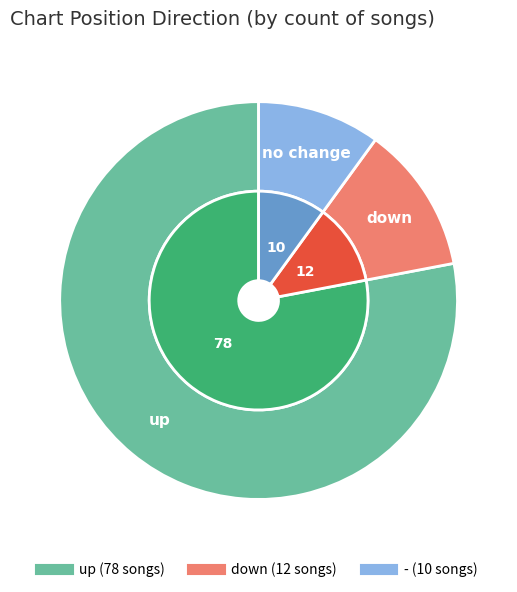

Is it true that up is 68% of the pie?

False